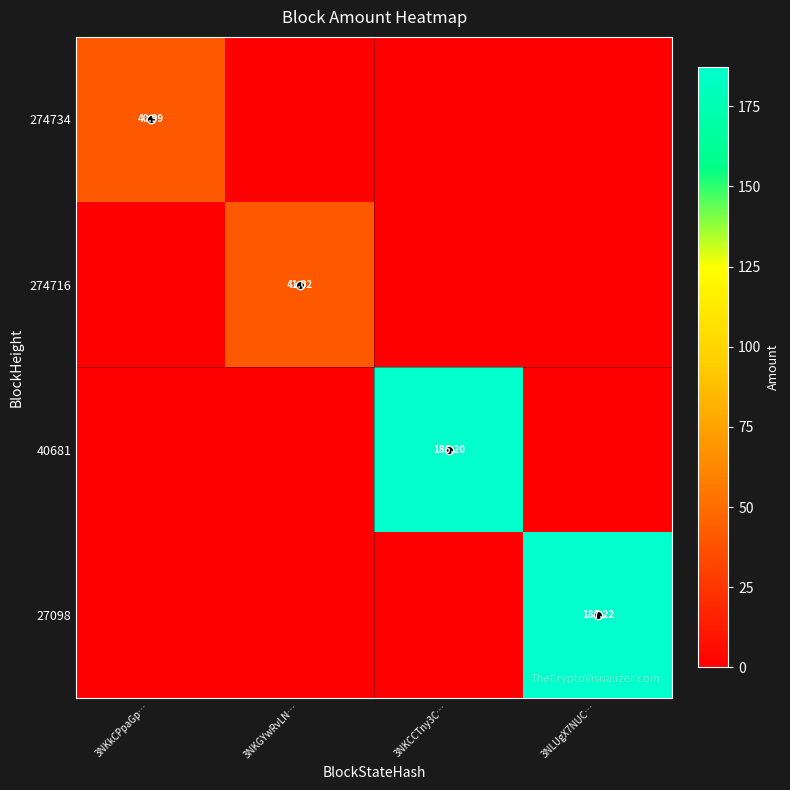

Rank the categories by 274734 value from highest to lowest.

3NKkCPpaGp…, 3NKGYwRvLN…, 3NKCCTny3C…, 3NLUgX7NUC…